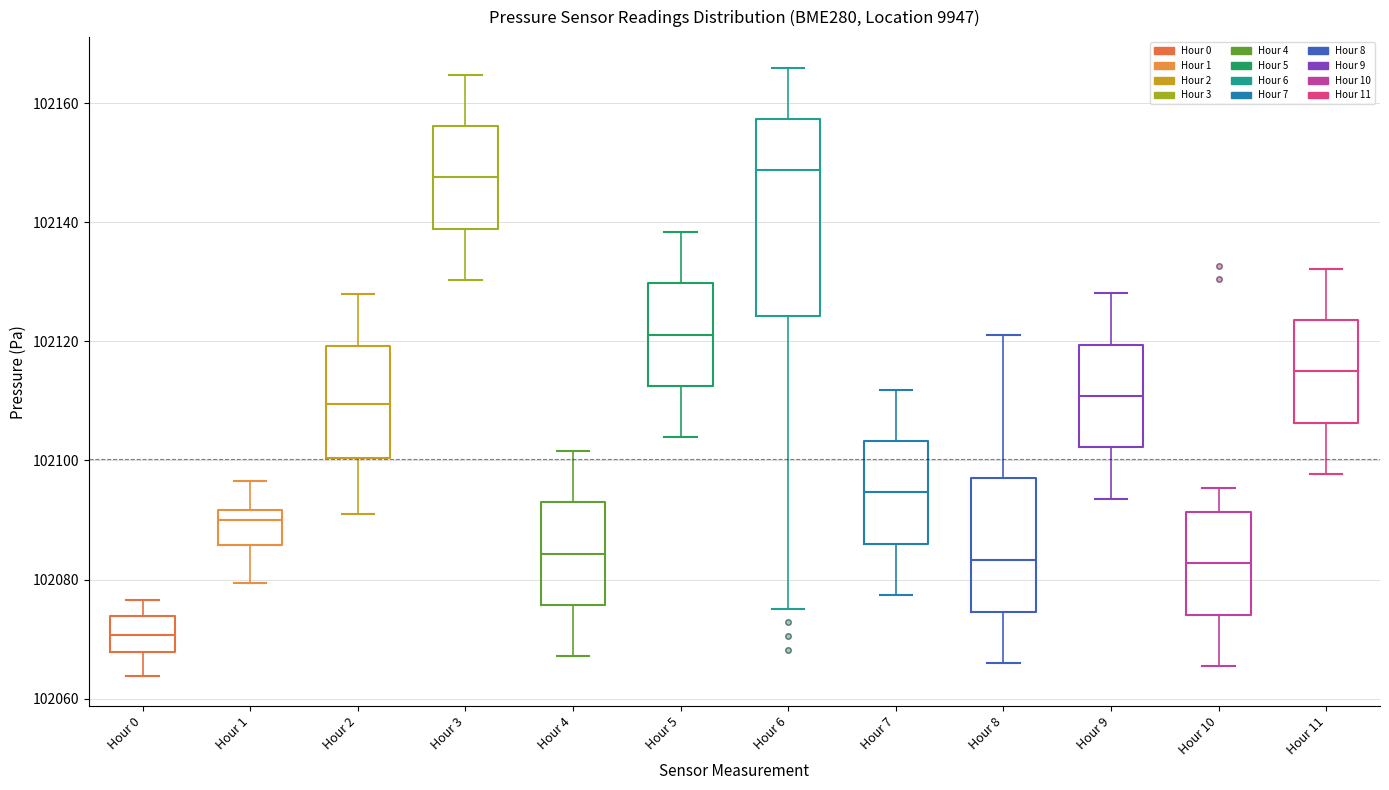

Reading left to right, read every box against the y-axis: the position of its median line, the range the box covers, and the ends of its whiskers. The values are not printed on the chart, so give them approximately, as read against the axis.

Hour 0: median 102070, box 102068 to 102074, whiskers 102064 to 102076
Hour 1: median 102090, box 102086 to 102092, whiskers 102080 to 102096
Hour 2: median 102110, box 102100 to 102120, whiskers 102092 to 102128
Hour 3: median 102148, box 102138 to 102156, whiskers 102130 to 102164
Hour 4: median 102084, box 102076 to 102092, whiskers 102068 to 102102
Hour 5: median 102122, box 102112 to 102130, whiskers 102104 to 102138
Hour 6: median 102148, box 102124 to 102158, whiskers 102076 to 102166
Hour 7: median 102094, box 102086 to 102104, whiskers 102078 to 102112
Hour 8: median 102084, box 102074 to 102098, whiskers 102066 to 102122
Hour 9: median 102110, box 102102 to 102120, whiskers 102094 to 102128
Hour 10: median 102082, box 102074 to 102092, whiskers 102066 to 102096
Hour 11: median 102114, box 102106 to 102124, whiskers 102098 to 102132